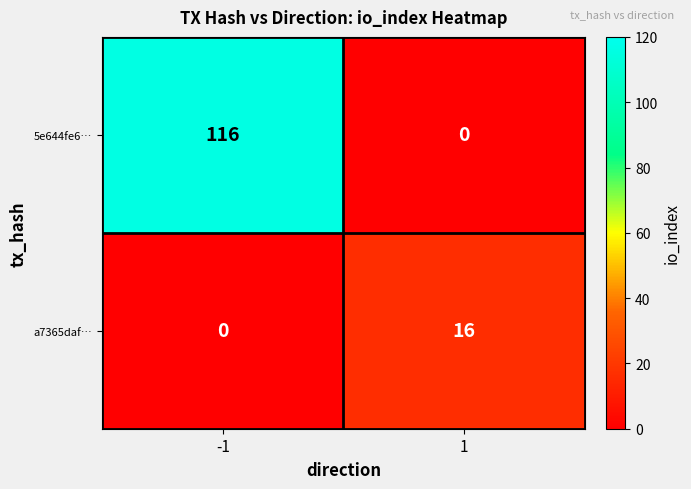

What value does the a7365daf… series have at 1, to the nearest 5?

15